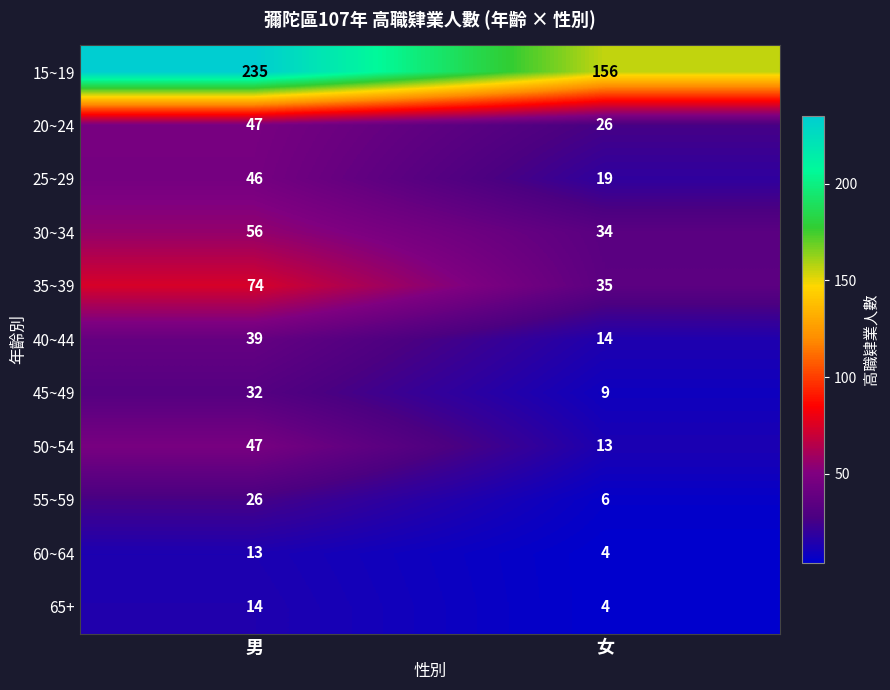

The value of 60~64 at 女 is 4. True or false?

True